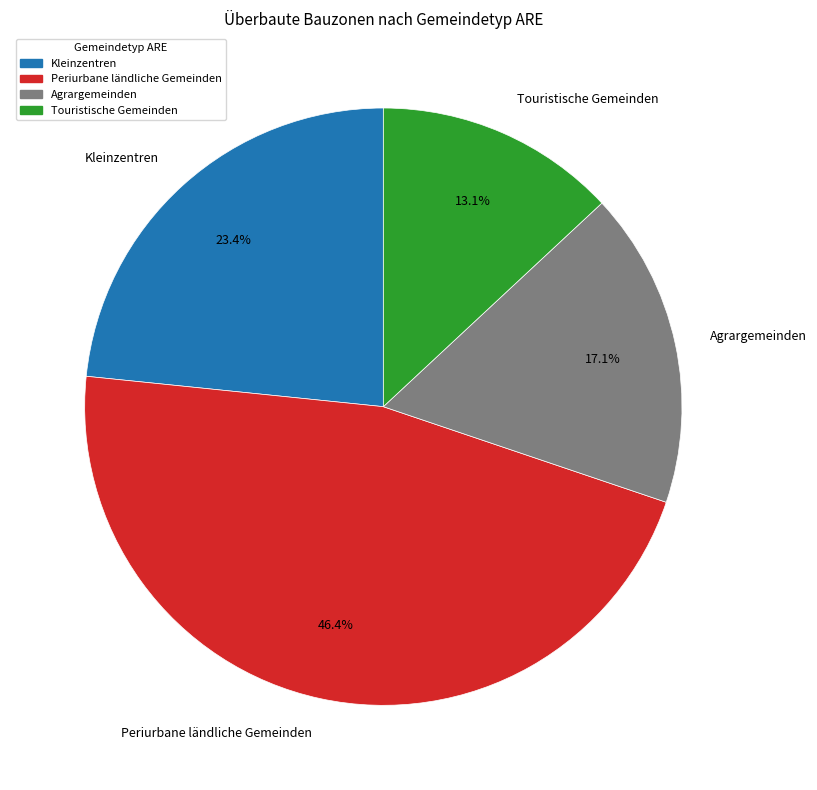

To the nearest percent, what is the difference between the Agrargemeinden and Touristische Gemeinden slice percentages?

4%